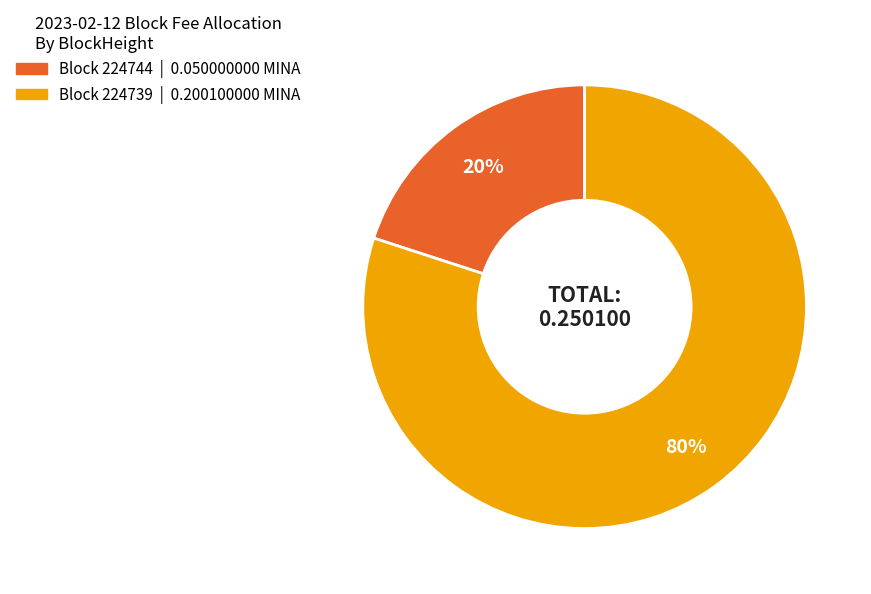

How many segments does this pie chart have?

2